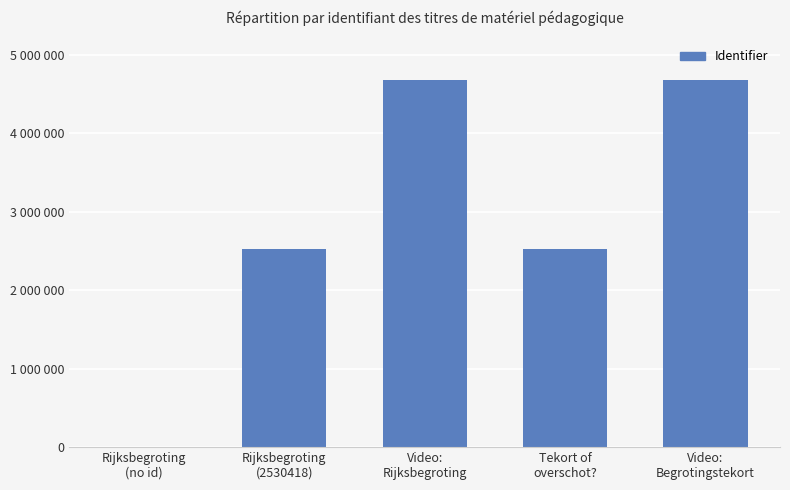

Reading left to right, transcribe all the data shown in this chart.

0	2530418	4683141	2530422	4683143